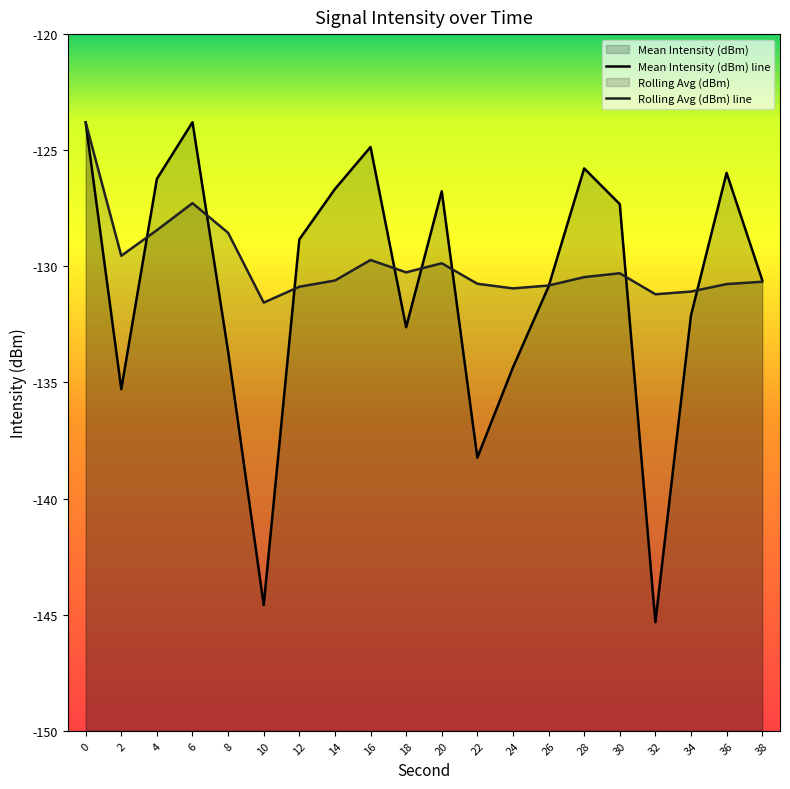

What is the sum of all Rolling Avg (dBm) line values?

-2597.5